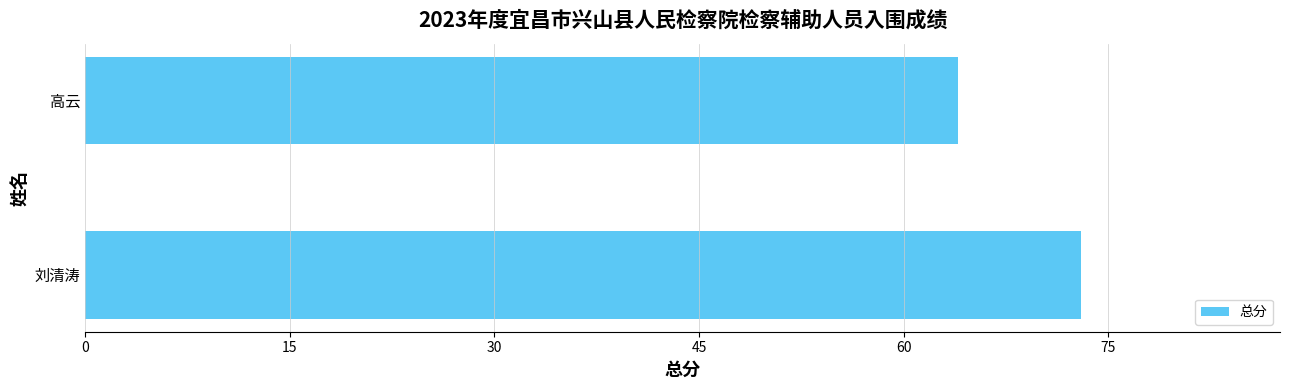

What is the ratio of the value at 高云 to the value at 刘清涛?

0.9